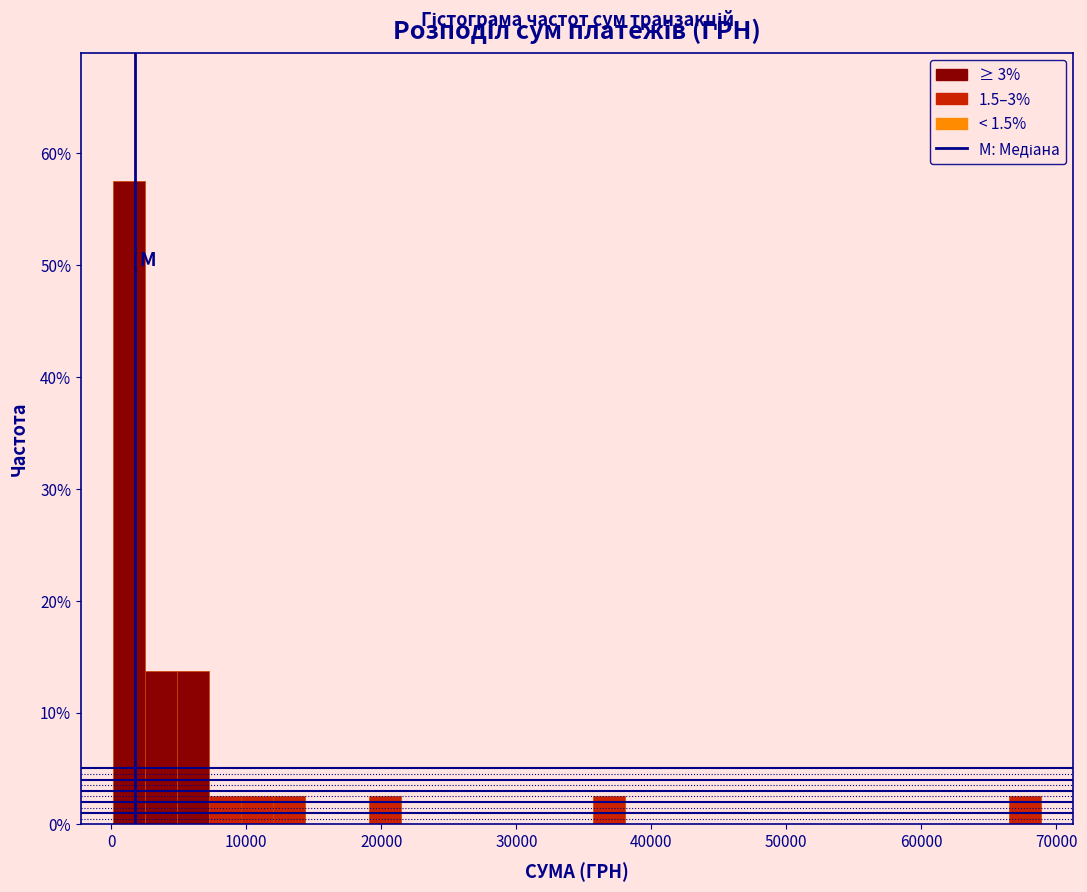

Read against the x-axis, roughly where is the centre of the tallest bar?

1000